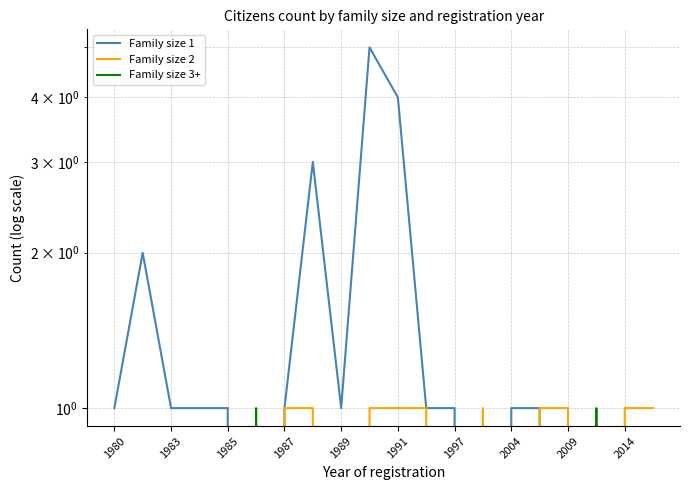

Which series changed the most between 1983 and 15?

Family size 1